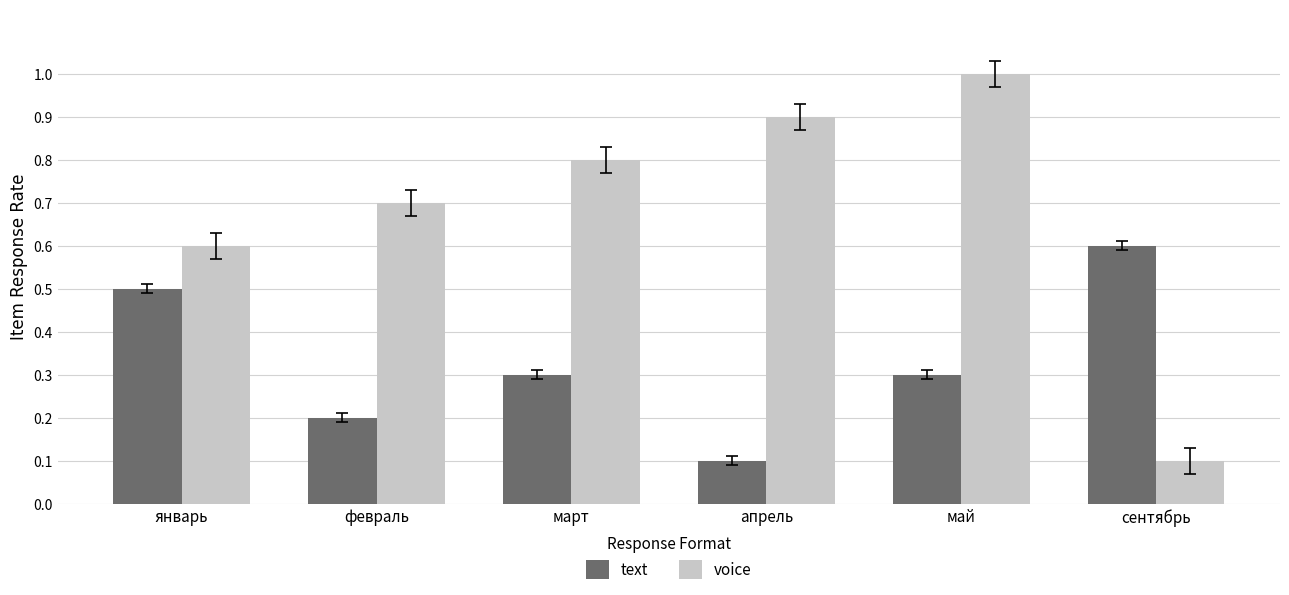

Rank the series by their maximum value, from lowest to highest.

text, voice